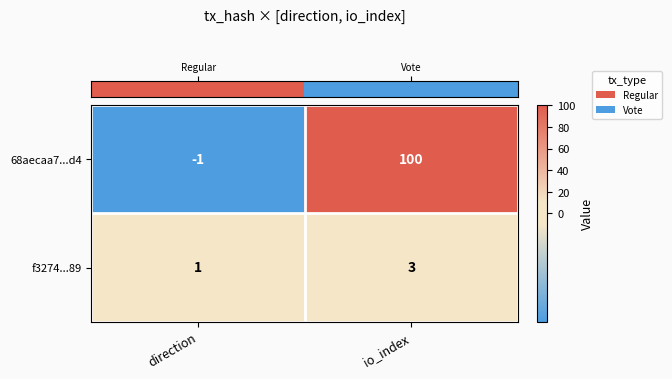

Reading right to left, what are all the values shown in this chart?

68aecaa7...d4: 100	-1
f3274...89: 3	1